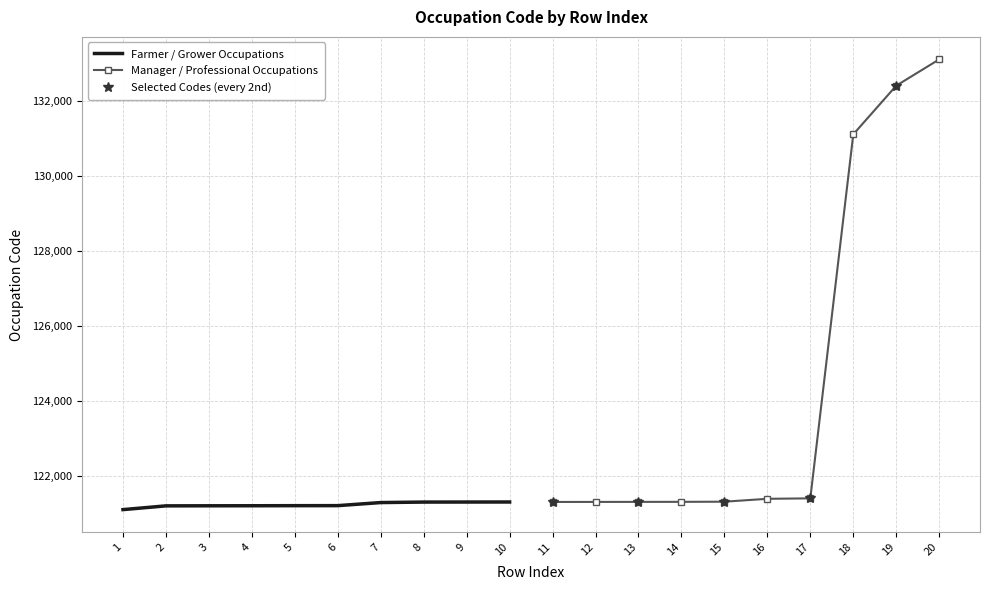

The value of Farmer / Grower Occupations at 3 is 169849. True or false?

False